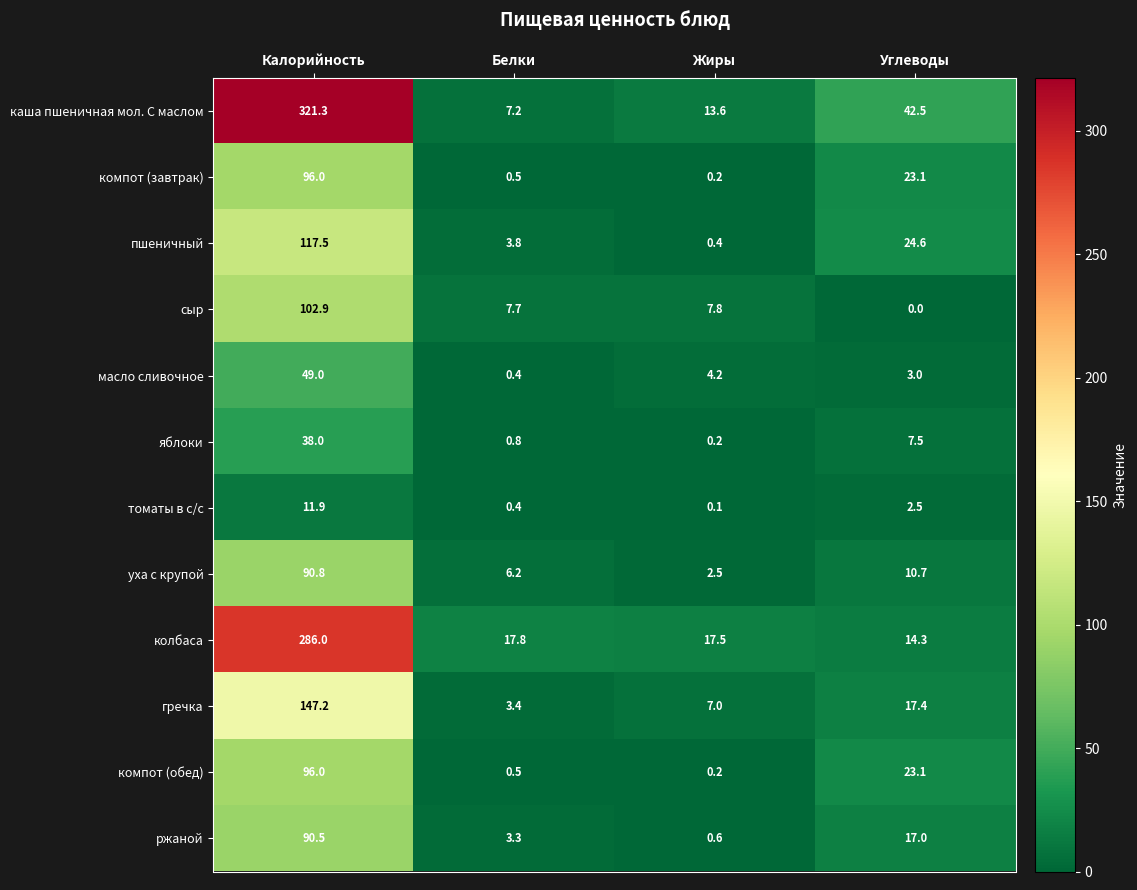

Which series has the largest range (max minus min)?

каша пшеничная мол. С маслом